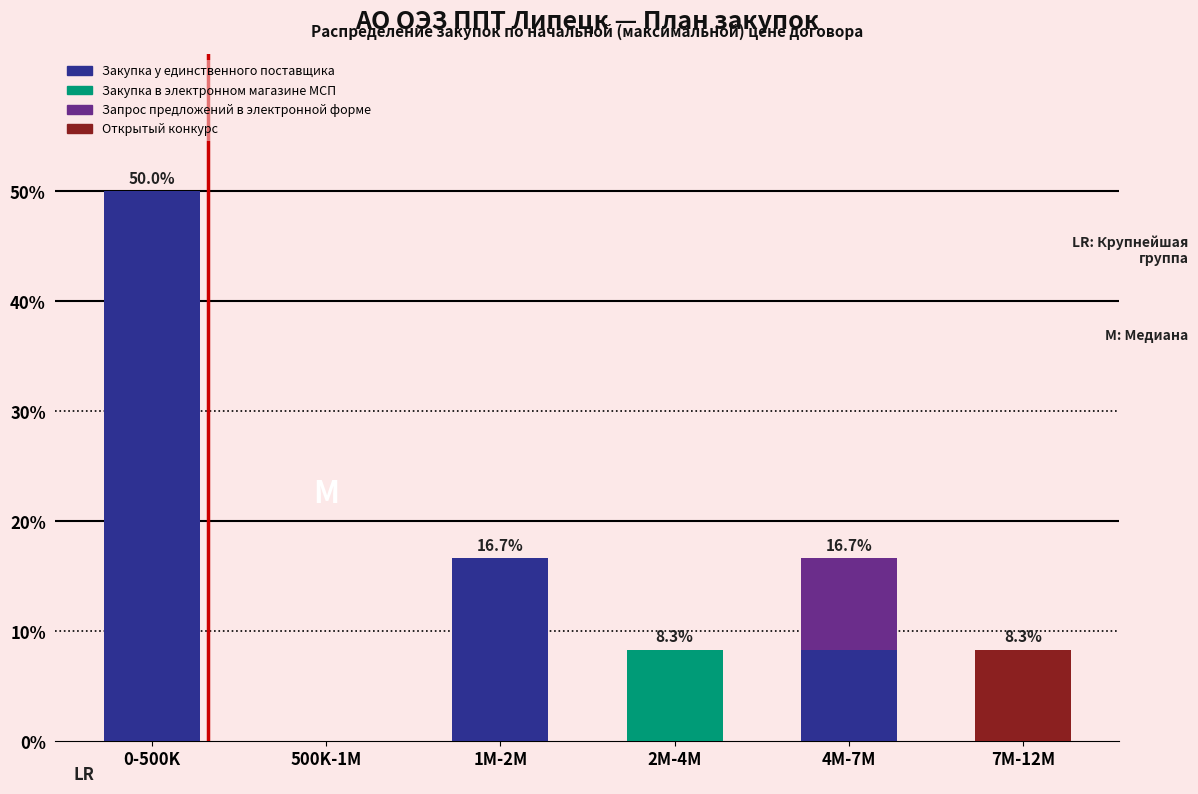

Reading left to right, transcribe the values for Закупка у единственного поставщика.

0-500K=50.0	500K-1M=0.0	1M-2M=16.7	2M-4M=0.0	4M-7M=8.3	7M-12M=0.0